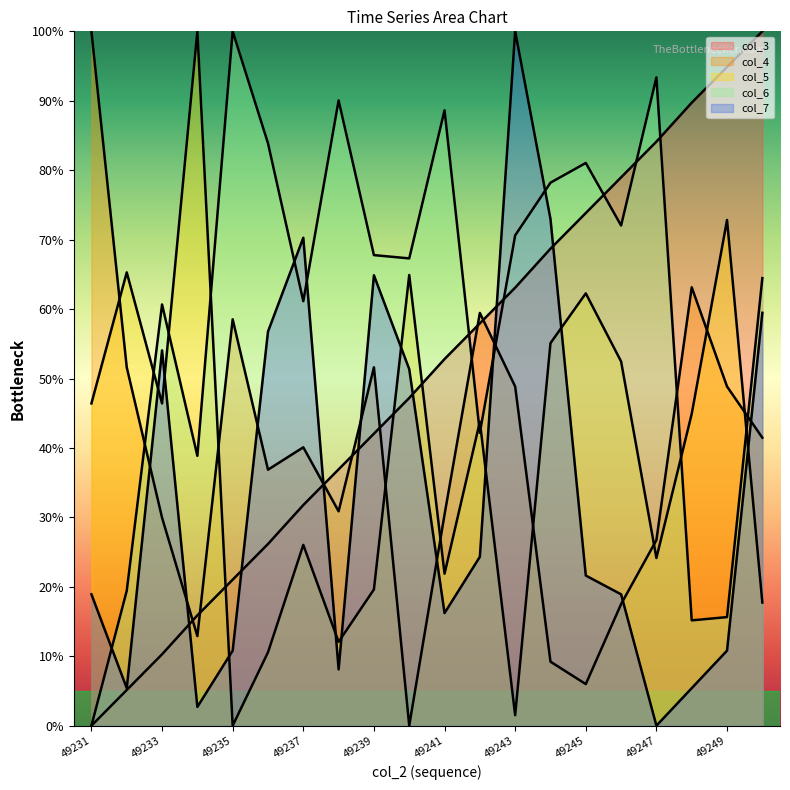

True or false: col_7 has a value of 4.9 at 49241.

False